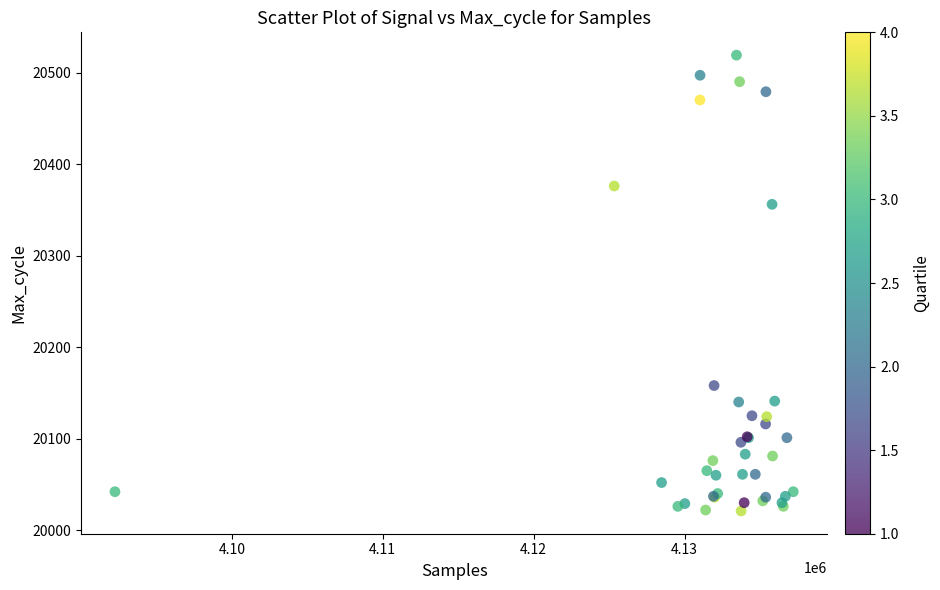

What Y value in the scatter plot is closest to 20270?

20356